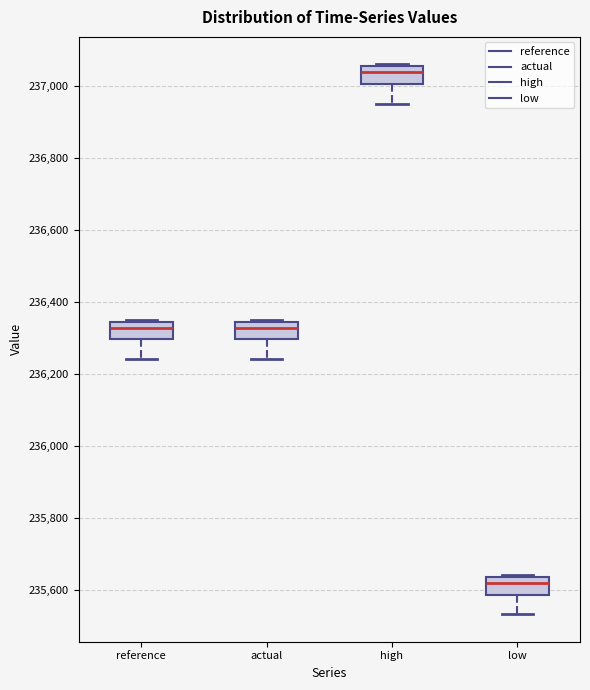

Reading left to right, read every box against the y-axis: the position of its median line, the range the box covers, and the ends of its whiskers. The values are not printed on the chart, so give them approximately, as read against the axis.

reference: median 236320, box 236300 to 236340, whiskers 236240 to 236360
actual: median 236320, box 236300 to 236340, whiskers 236240 to 236360
high: median 237040, box 237000 to 237060, whiskers 236960 to 237060
low: median 235620, box 235580 to 235640, whiskers 235540 to 235640